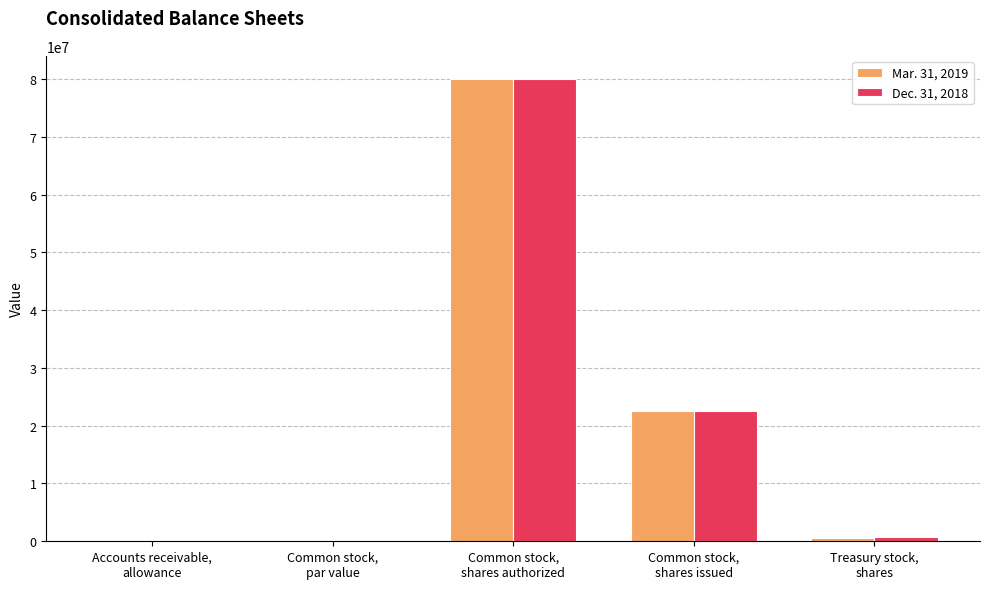

What is the highest value of the Mar. 31, 2019 series?

80000000.0